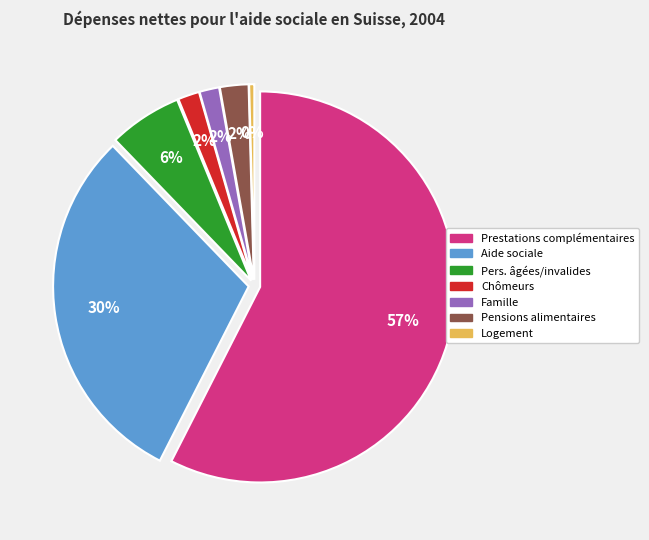

Is there a majority slice in this chart?

Yes